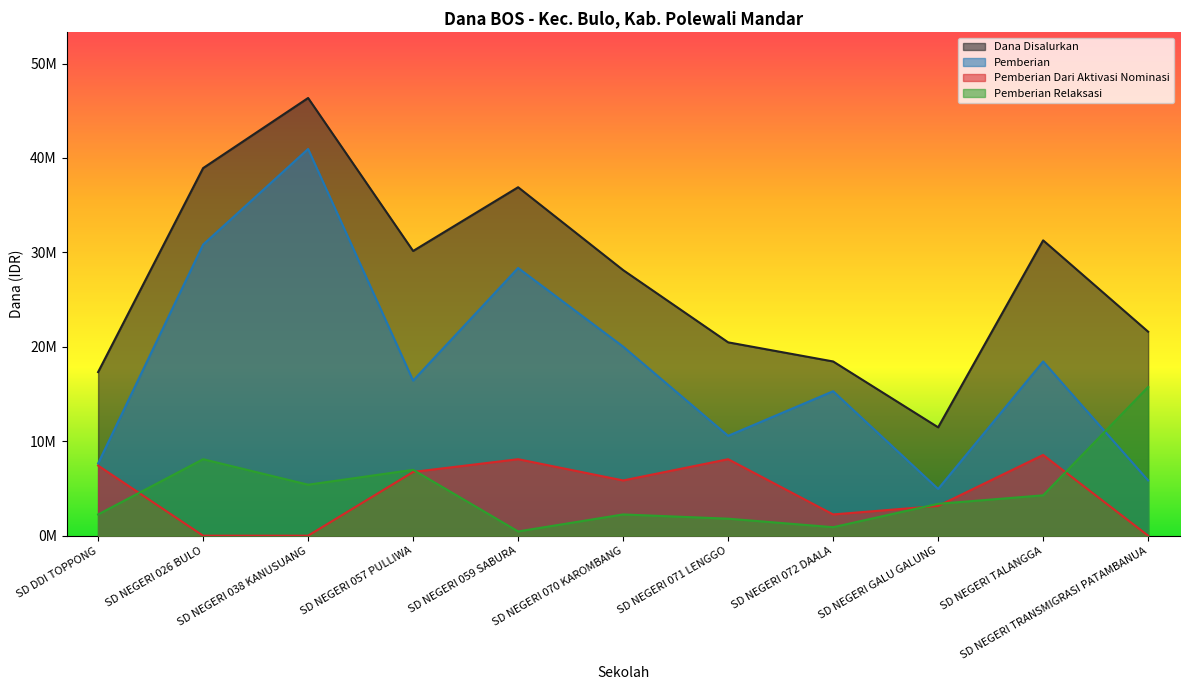

True or false: Pemberian and Pemberian Dari Aktivasi Nominasi cross at least once.

False